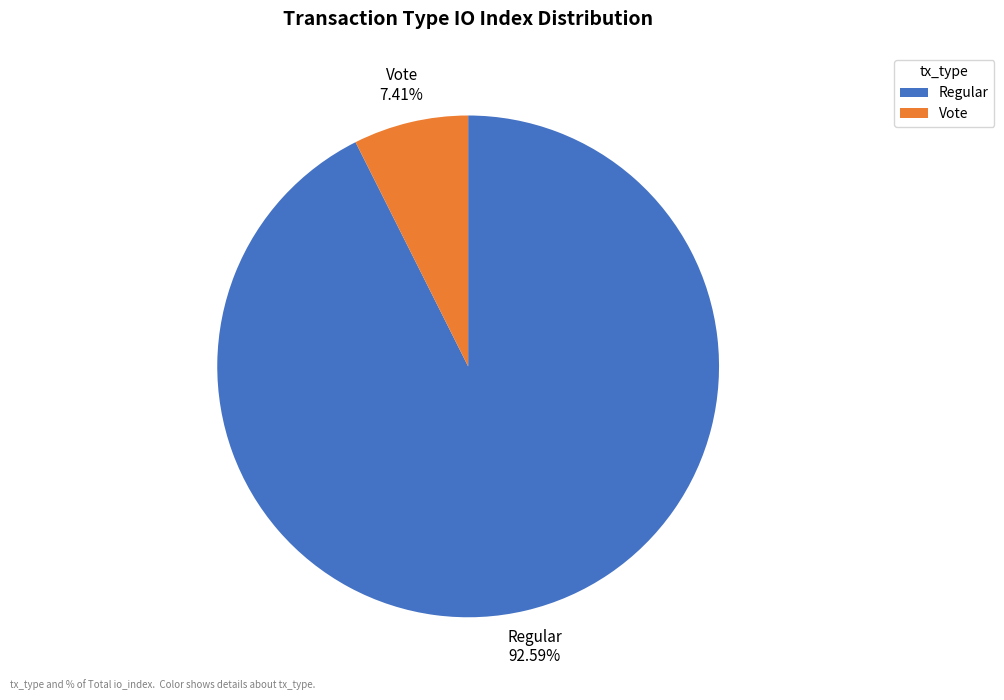

Which category accounts for the majority?

Regular